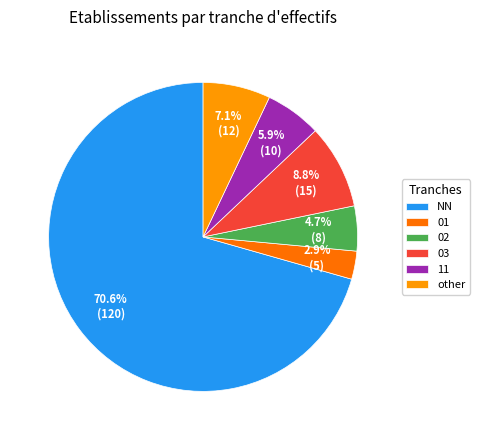

To the nearest percent, what is the combined percentage of other and 02?

12%